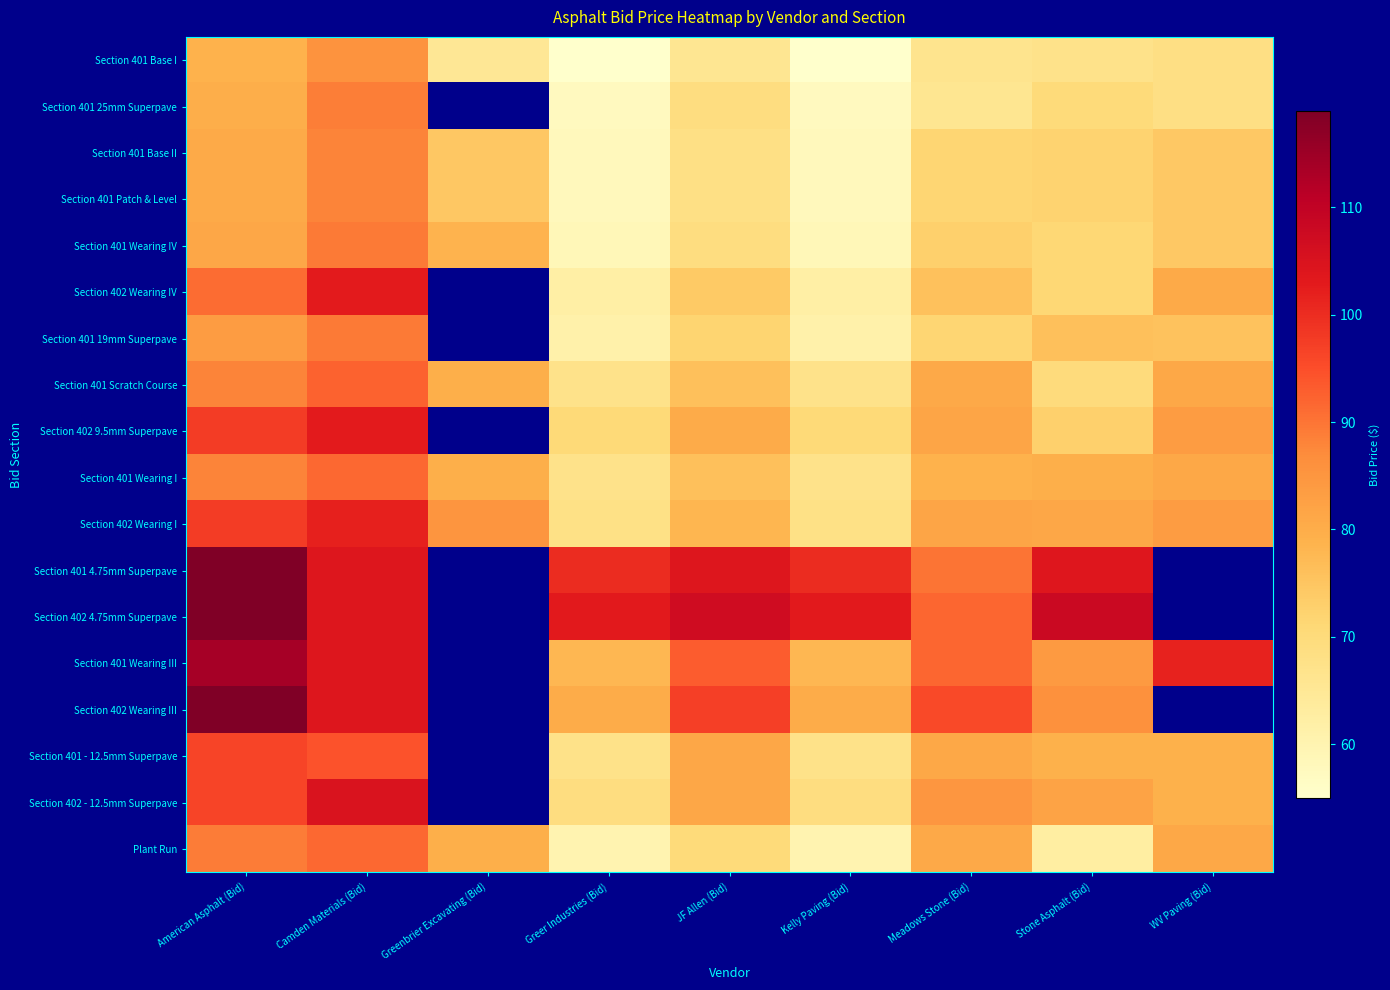

True or false: Section 401 Base II has a value of 95.9 at Meadows Stone (Bid).

False